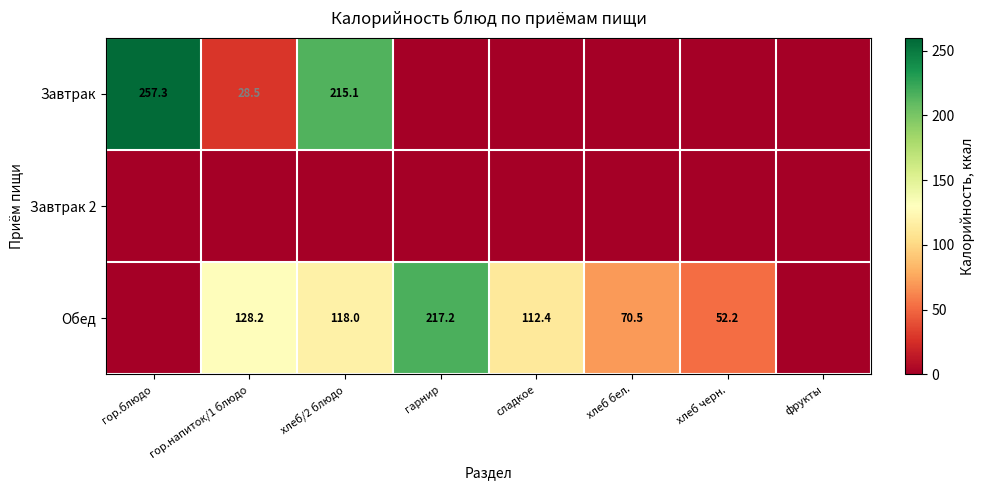

Is the value of Завтрак at хлеб/2 блюдо greater than the value of Обед at гарнир?

No